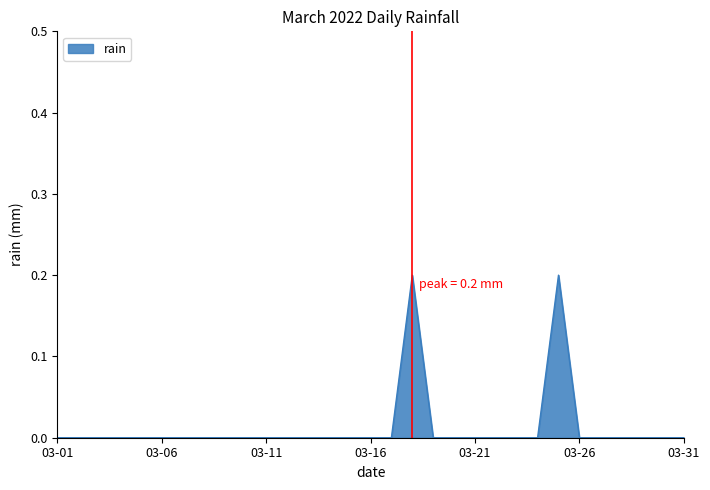

At which category does the data reach its first local peak?

2022-03-18